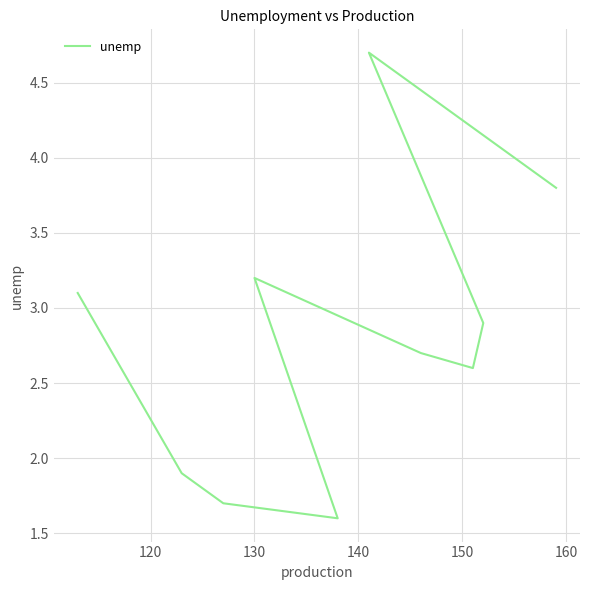

Count the number of categories in the chart.

10